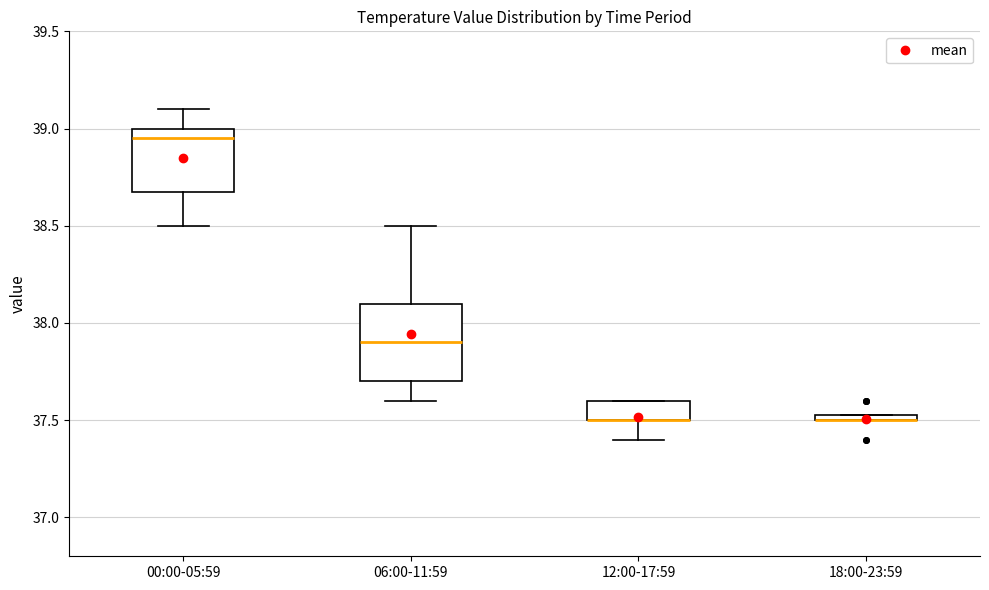

Comparing the boxes themselves (not the whiskers), which one is the tallest?

06:00-11:59